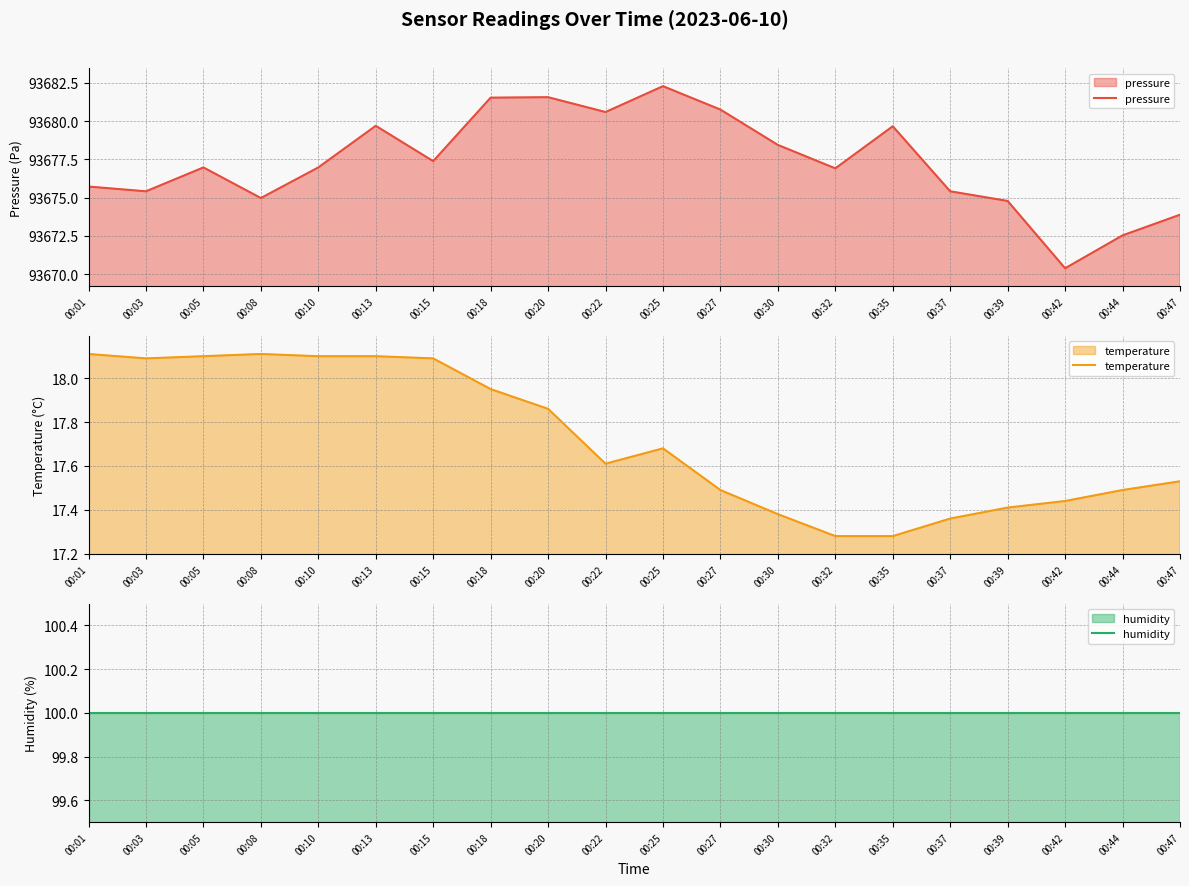

Where is pressure nearest to the value 93676?

00:01